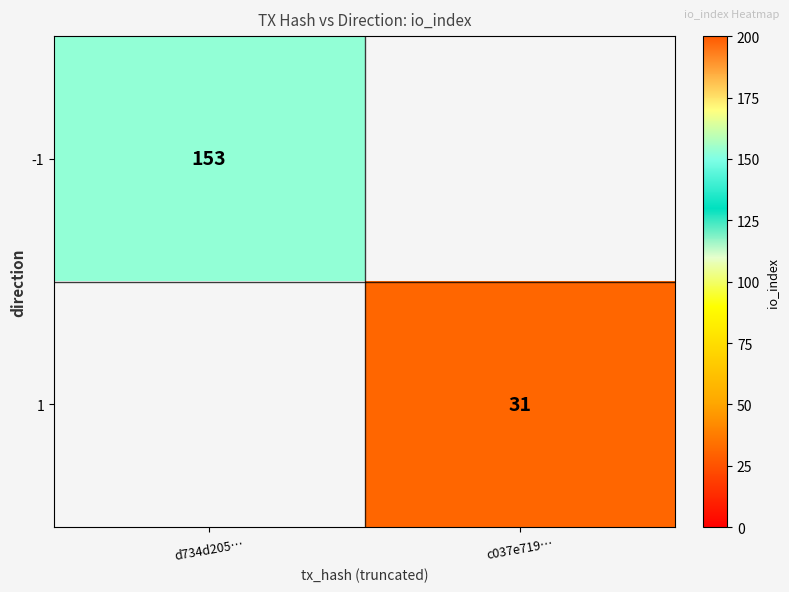

Which category has the lowest value across all series?

c037e719…